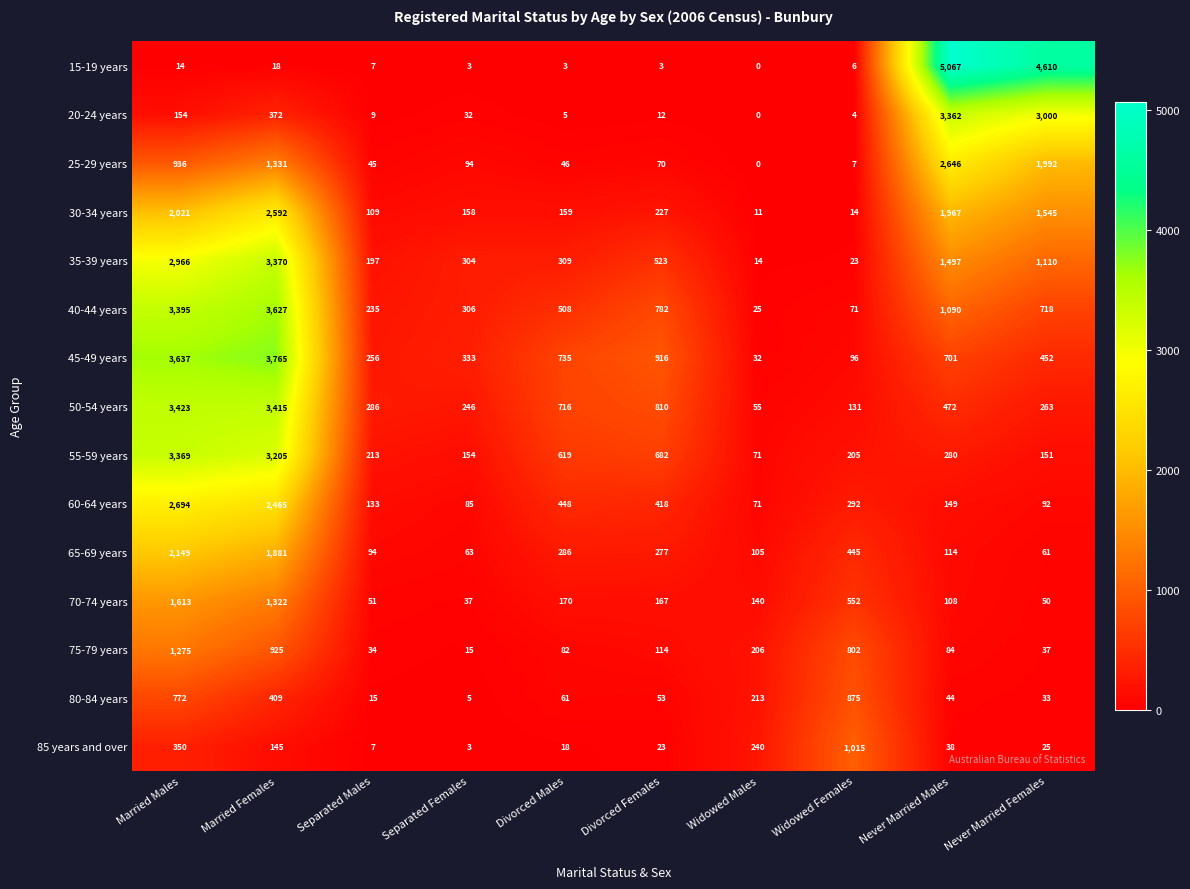

At which label does 15-19 years reach its minimum?

Widowed Males